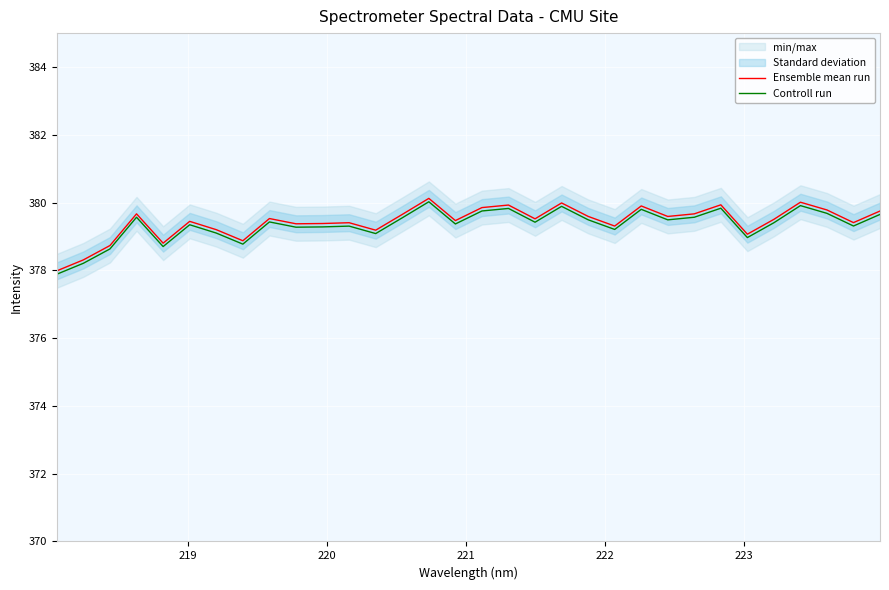

What is the lowest value of the Ensemble mean run series?

378.0